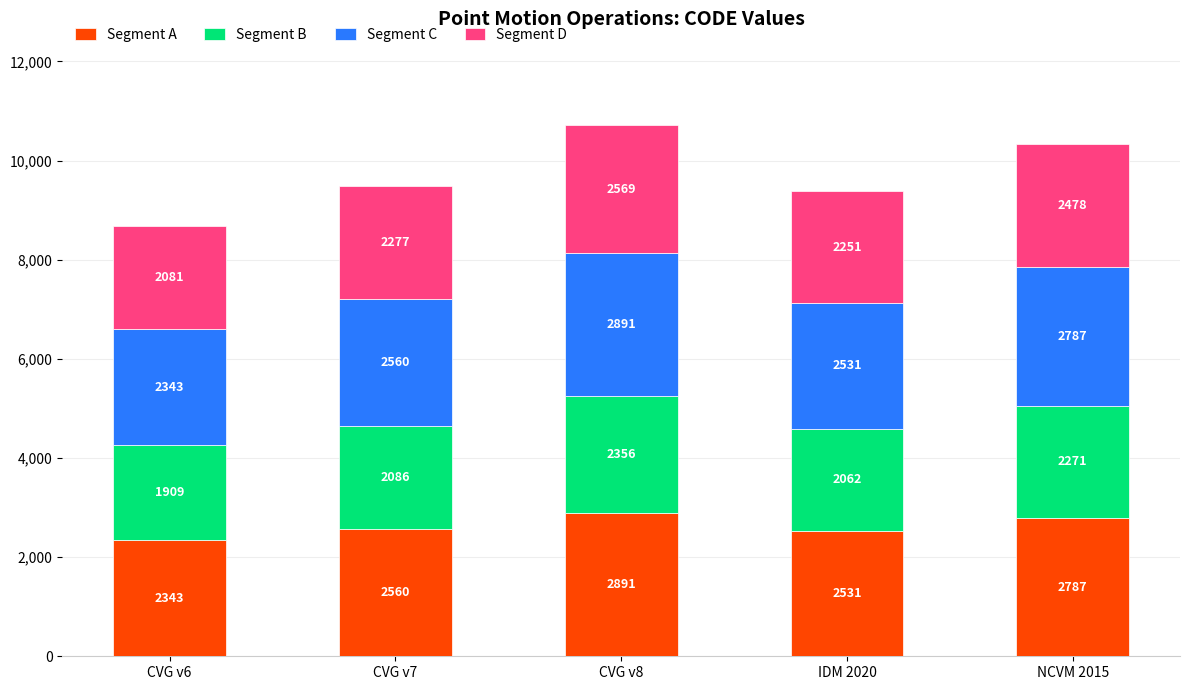

At which category is the sum across all series the highest?

CVG v8